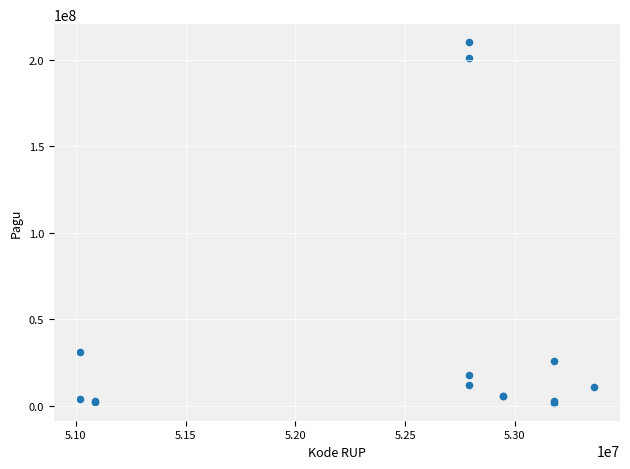

What Y value in the scatter plot is closest to 105982250?

31480500